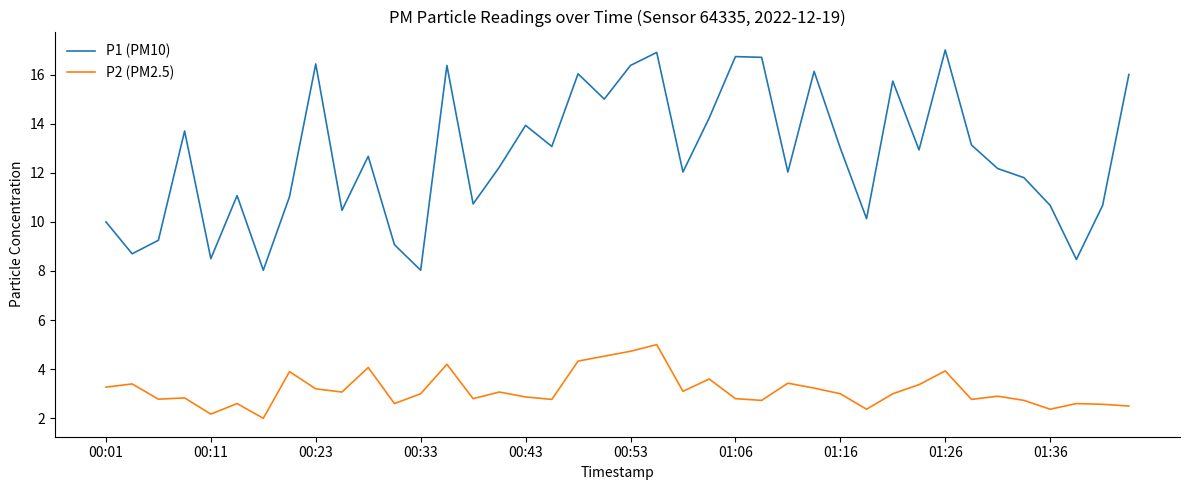

What is the difference between the maximum and minimum values in the P2 (PM2.5) series?

3.0